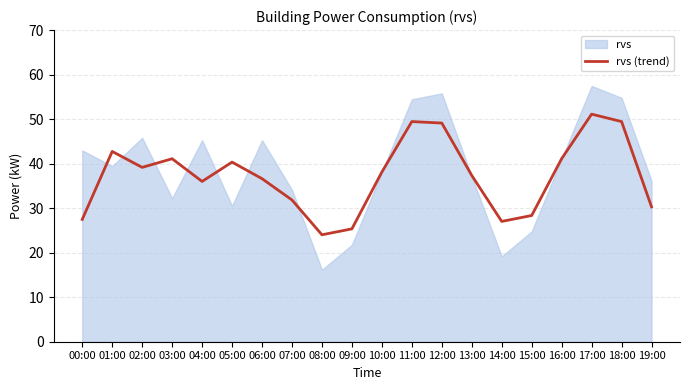

What is the value of the 20th point from the left?

30.3